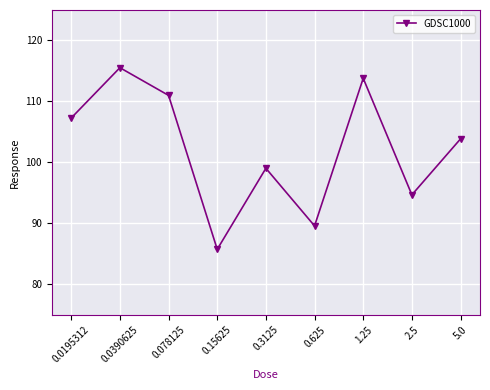

How many values are below 103?

4